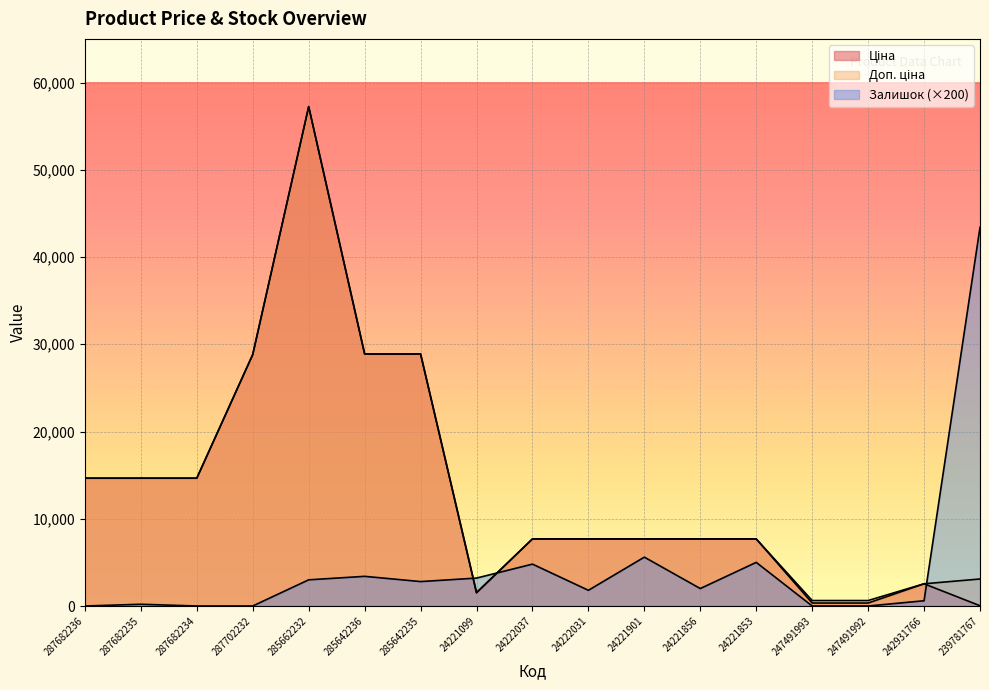

True or false: Доп. ціна has more than 2 interior local peaks.

False